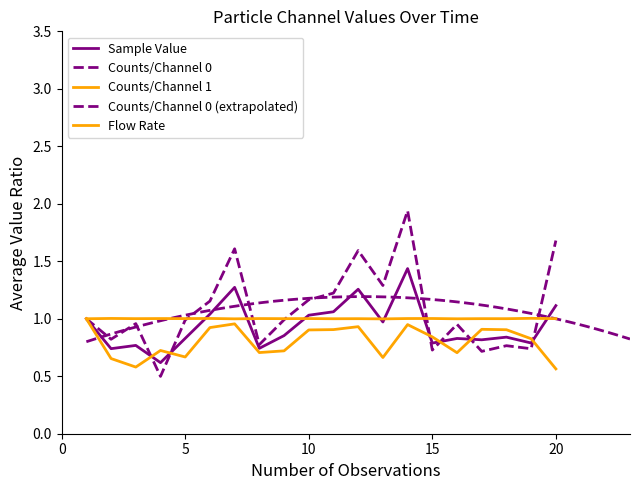

True or false: Counts/Channel 1 has a value of 0.8 at 20.

False